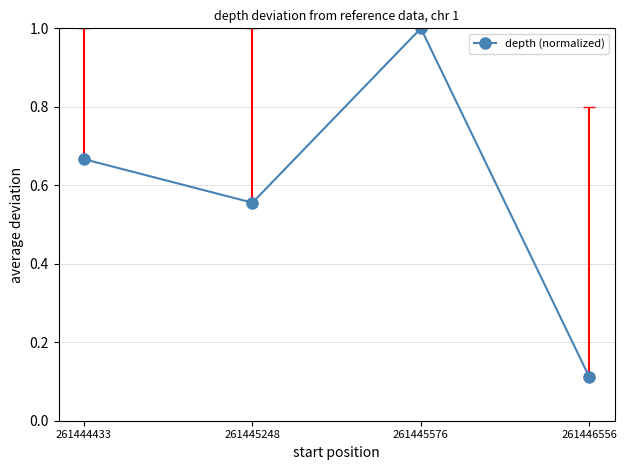

At which label is the value closest to 0?

261446556